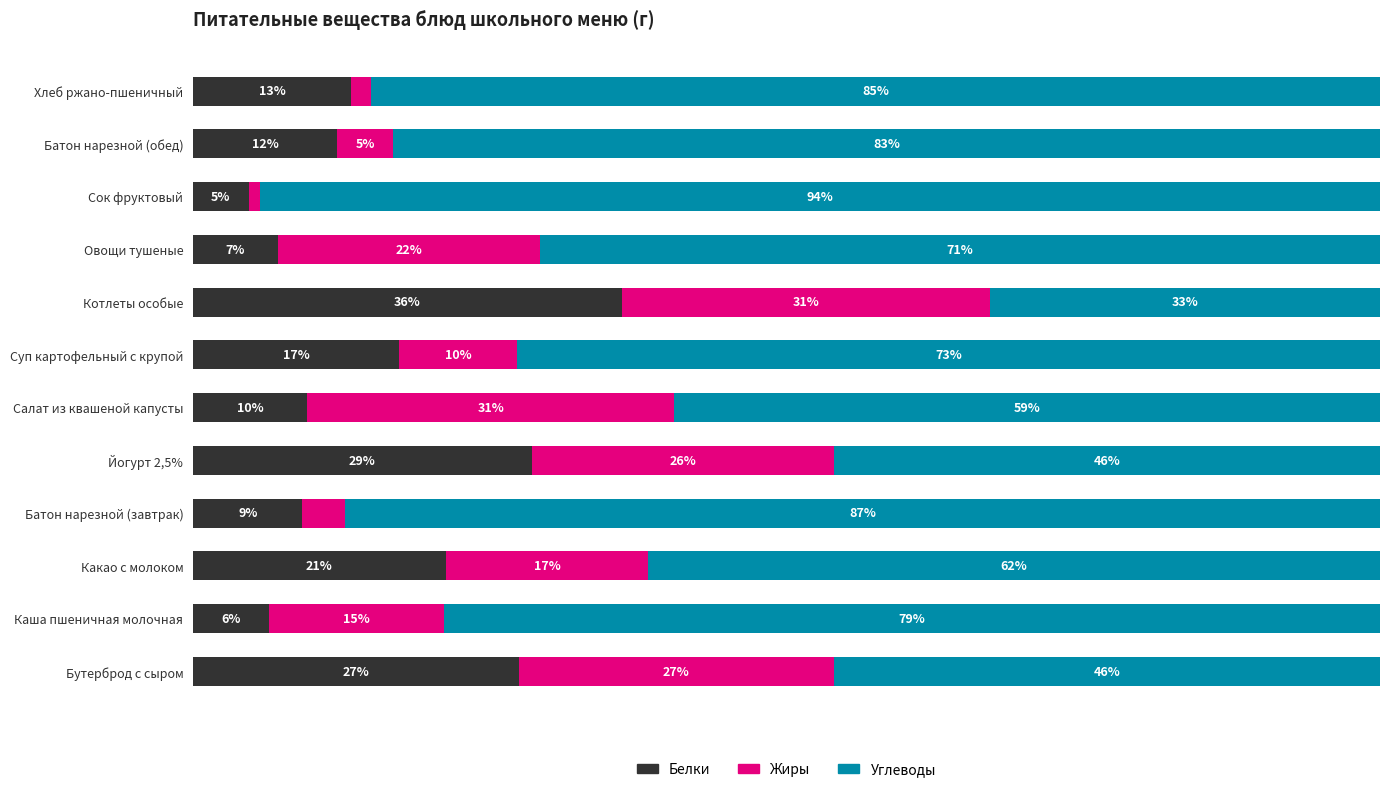

List the labels in order of Белки value, smallest first.

Сок фруктовый, Каша пшеничная молочная, Овощи тушеные, Батон нарезной (завтрак), Салат из квашеной капусты, Батон нарезной (обед), Хлеб ржано-пшеничный, Суп картофельный с крупой, Какао с молоком, Бутерброд с сыром, Йогурт 2,5%, Котлеты особые